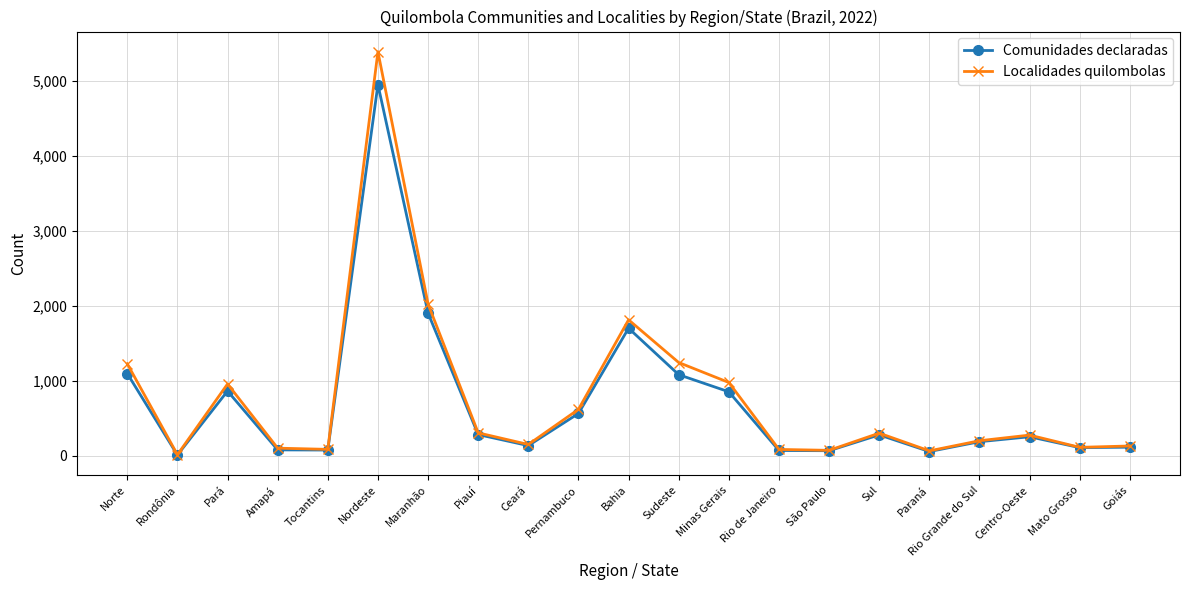

At which category does Localidades quilombolas reach its first local valley?

Rondônia